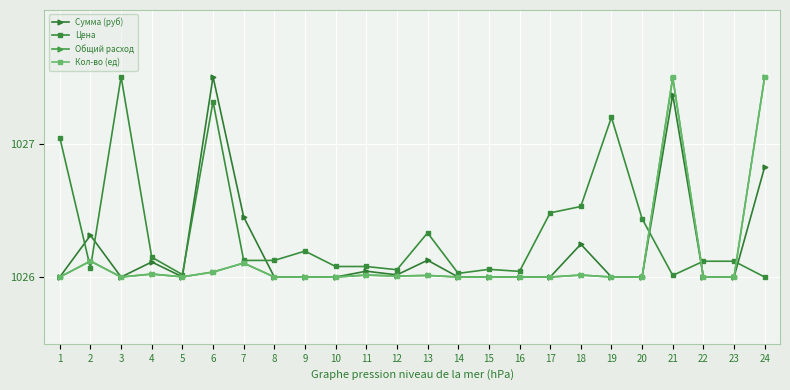

What are all the series names shown in the legend?

Сумма (руб), Цена, Общий расход, Кол-во (ед)